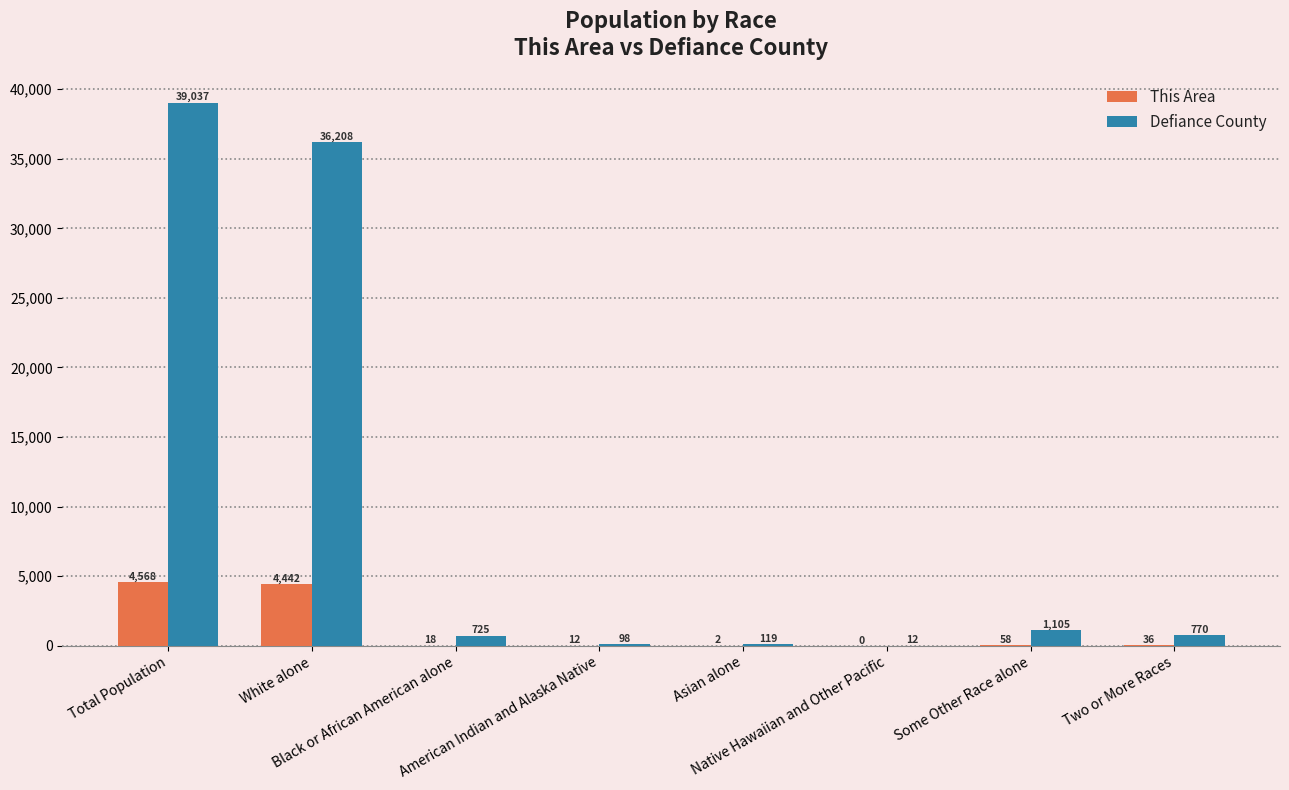

What are all the series names shown in the legend?

This Area, Defiance County